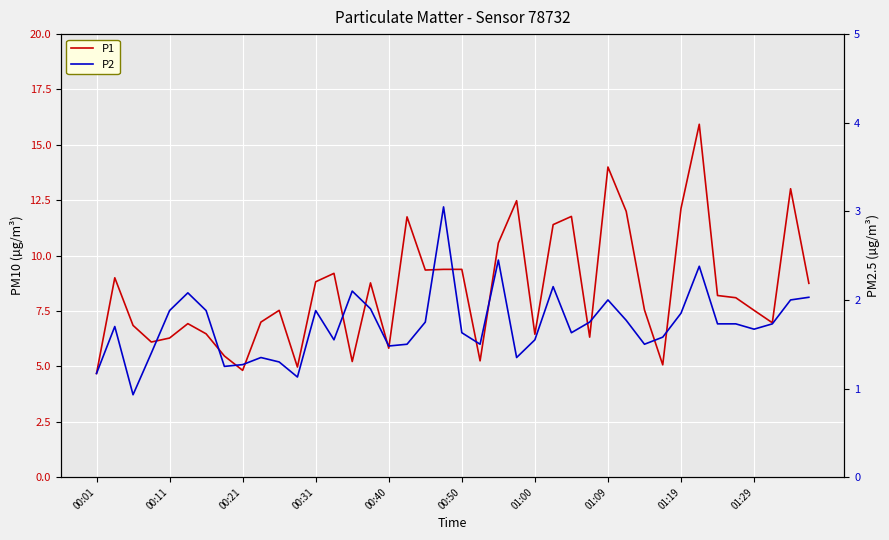

How many lines are shown in the chart?

2